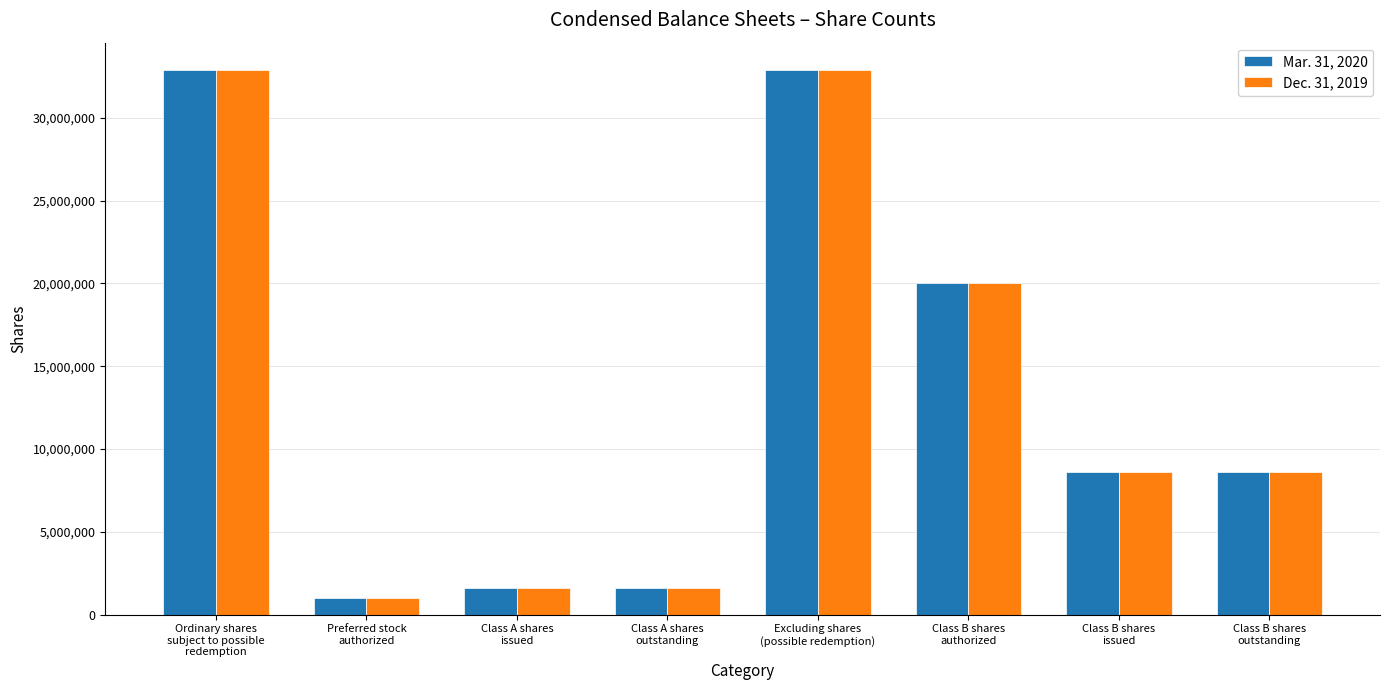

What is the smallest value displayed?

1000000